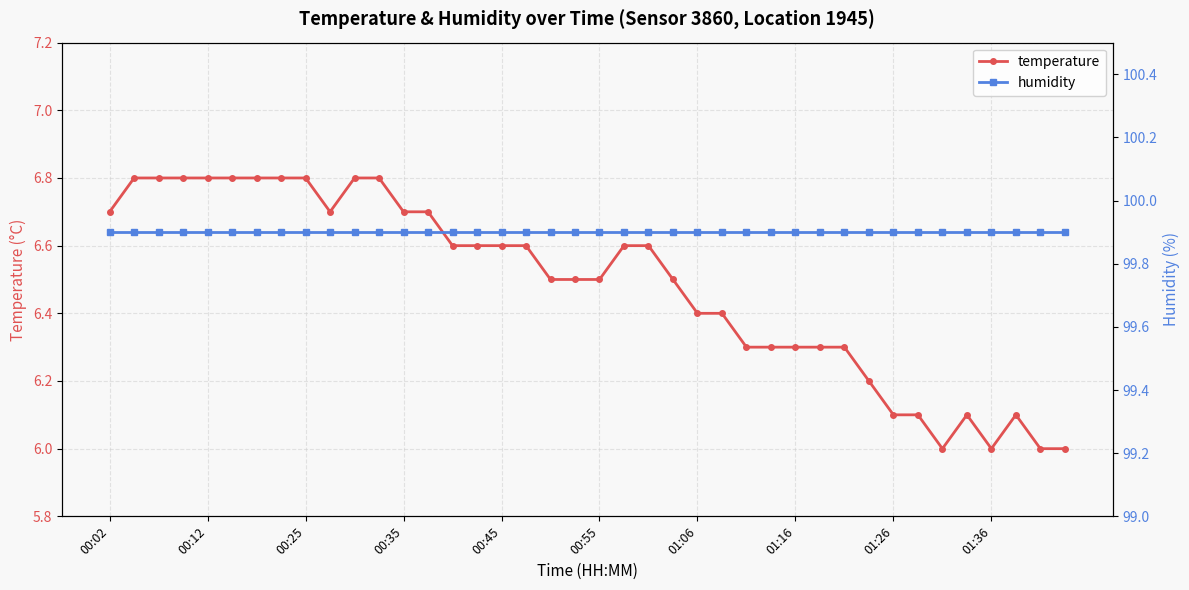

True or false: temperature and humidity intersect in this chart.

False